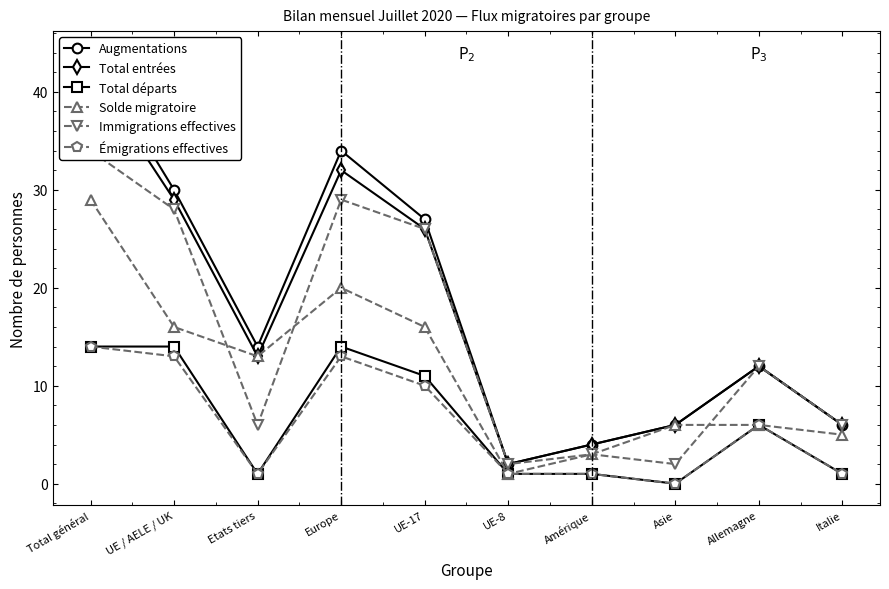

True or false: Total entrées has more than 2 interior local peaks.

False